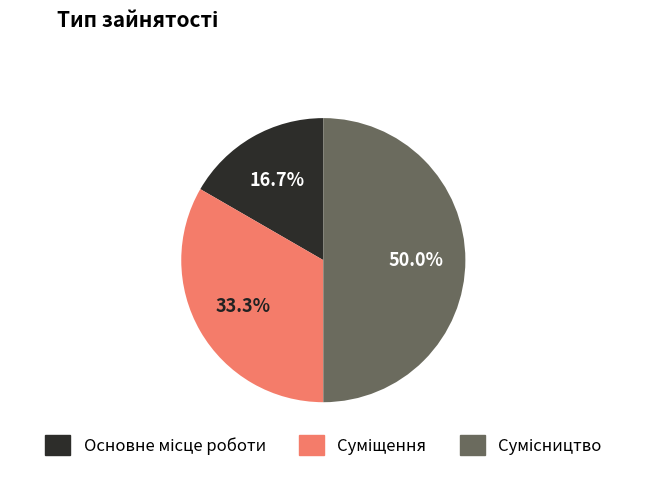

Which category has the smallest portion of the pie?

Основне місце роботи